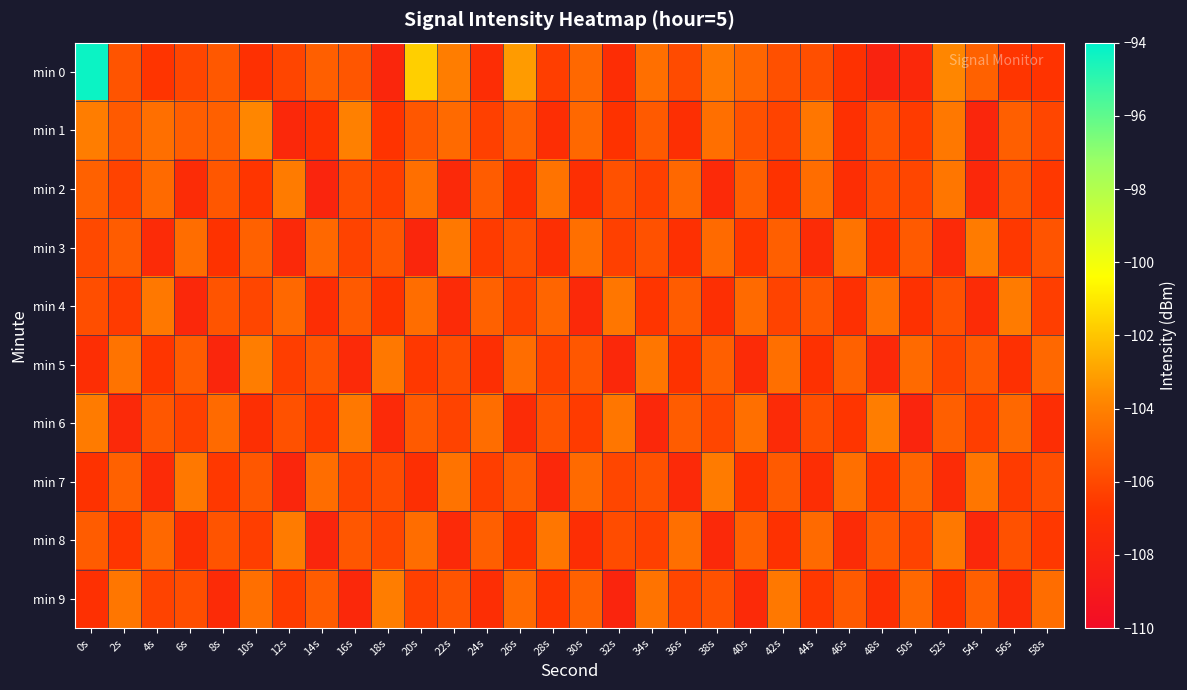

Which category has the highest value across all series?

0s